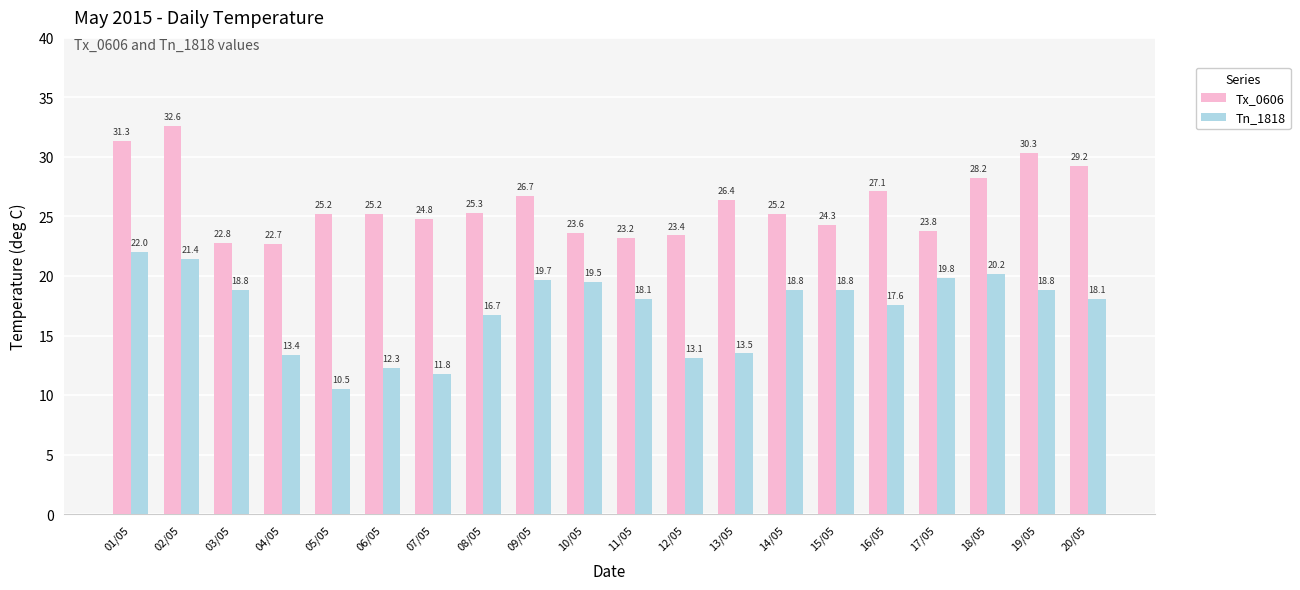

How many values in the Tn_1818 series exceed 18?

12